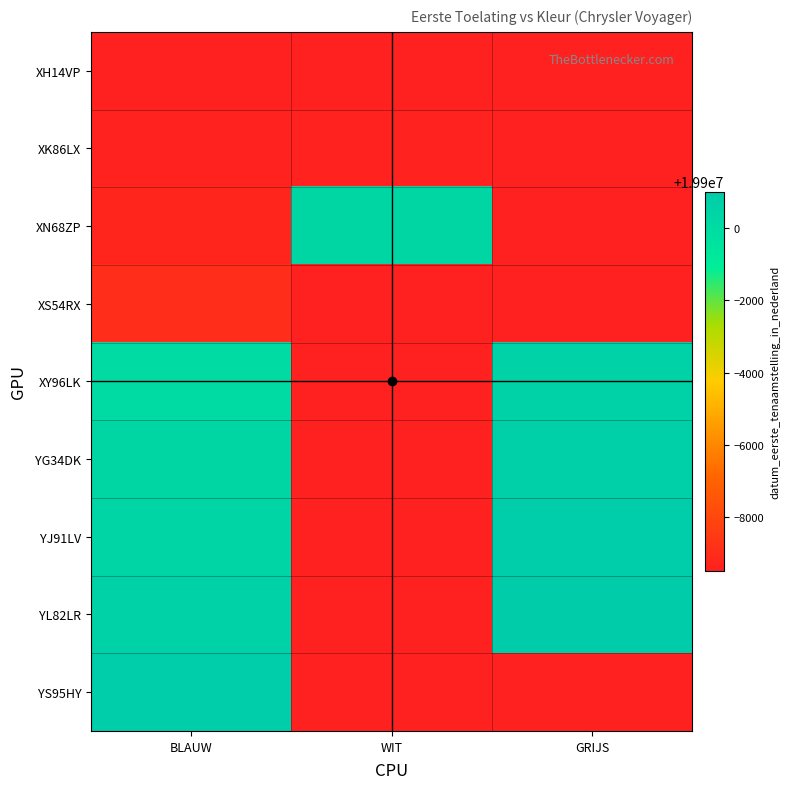

The XN68ZP series shows 9407269.4 at WIT. True or false?

False